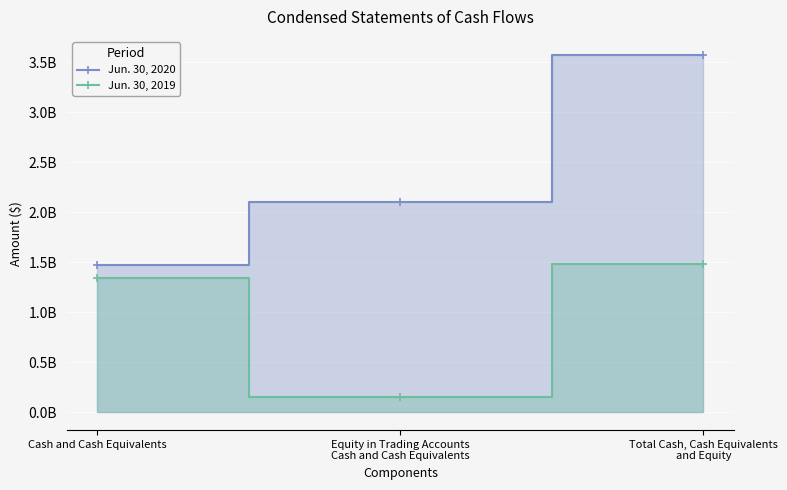

Count the Jun. 30, 2020 values in the range 1470774756 to 3573055087.

3